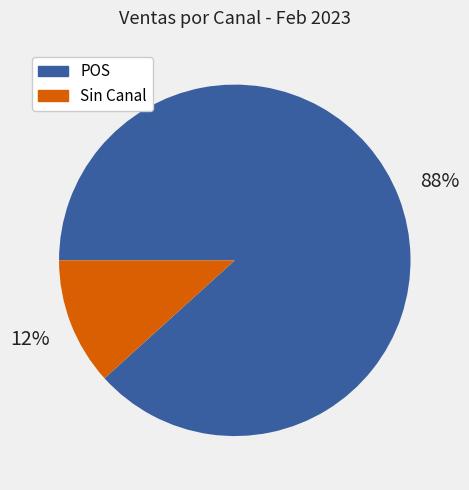

Is there any slice that represents more than half of the pie?

Yes